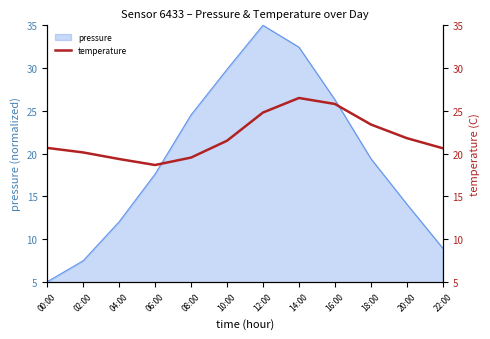

What is the highest value of the pressure series?

35.0